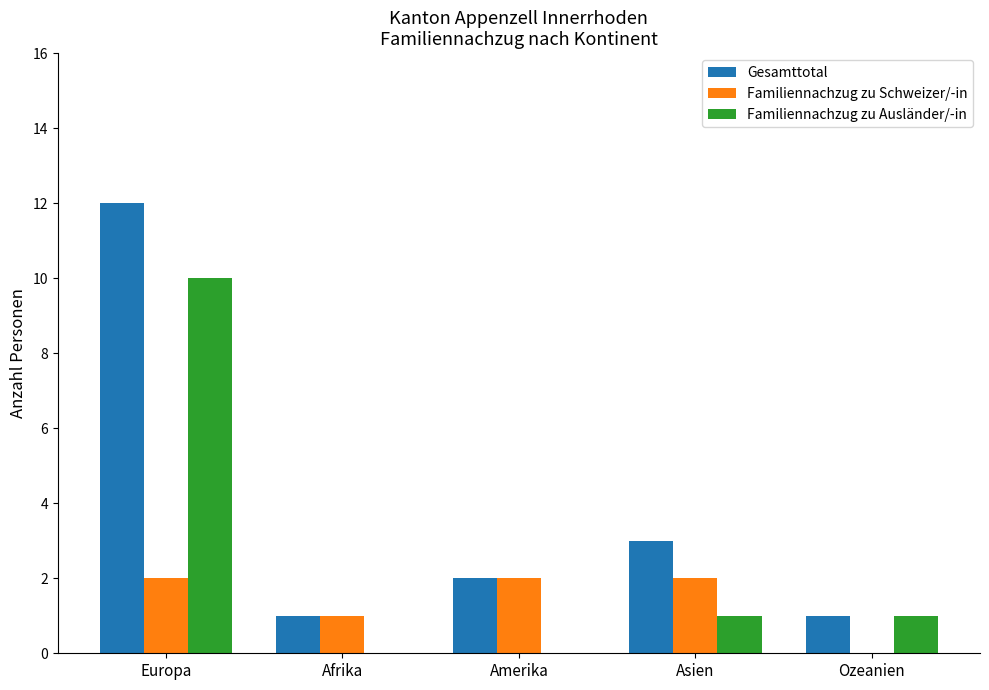

Which series has the widest spread of values?

Gesamttotal